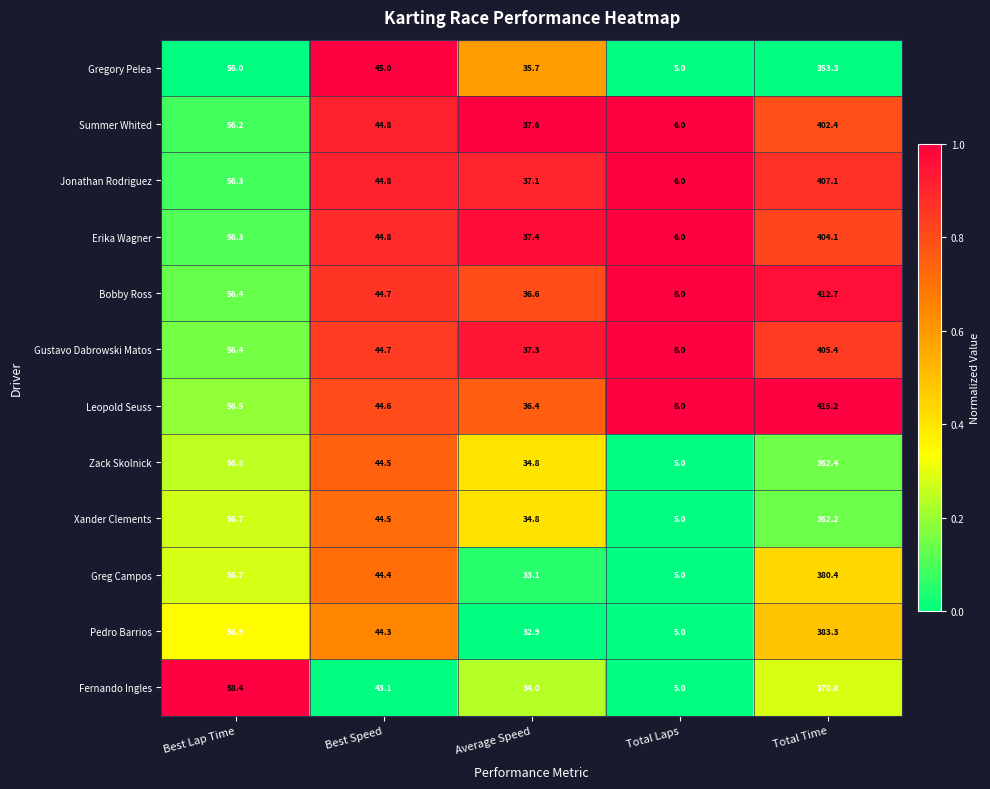

Which label corresponds to the largest value in the chart?

Total Time